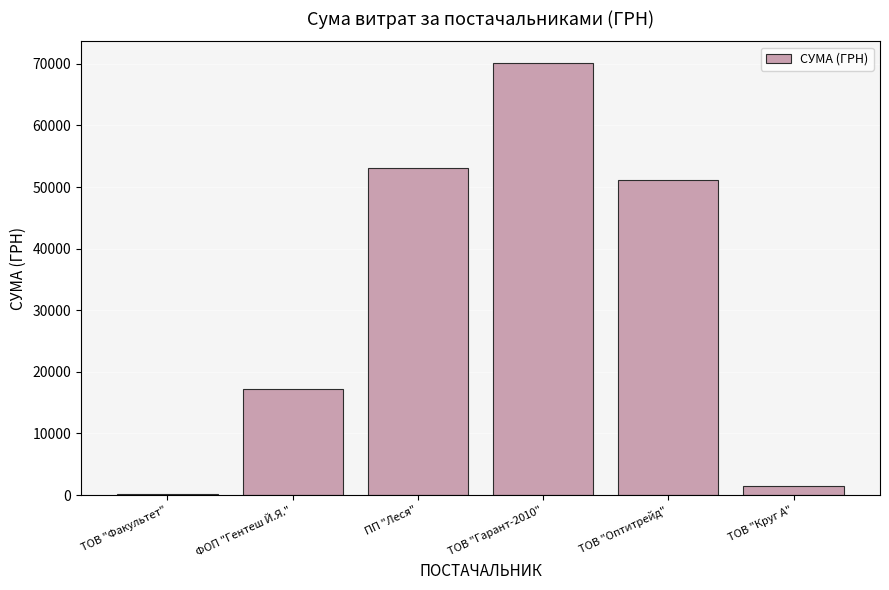

Is it true that the value at ТОВ "Круг А" is 1459.2?

True